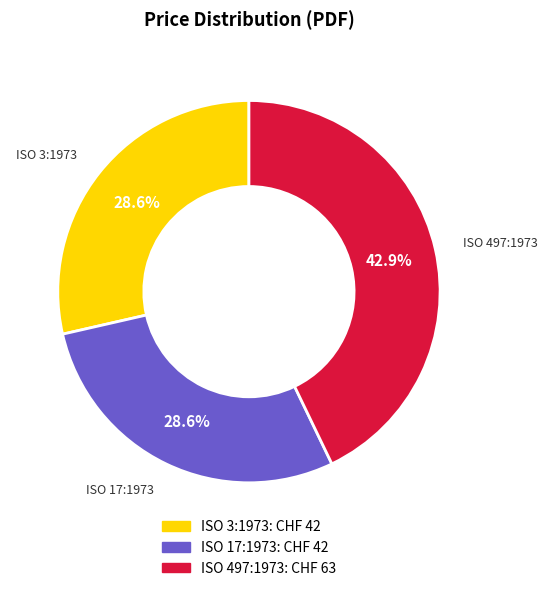

Between ISO 17:1973 and ISO 497:1973, which is larger?

ISO 497:1973